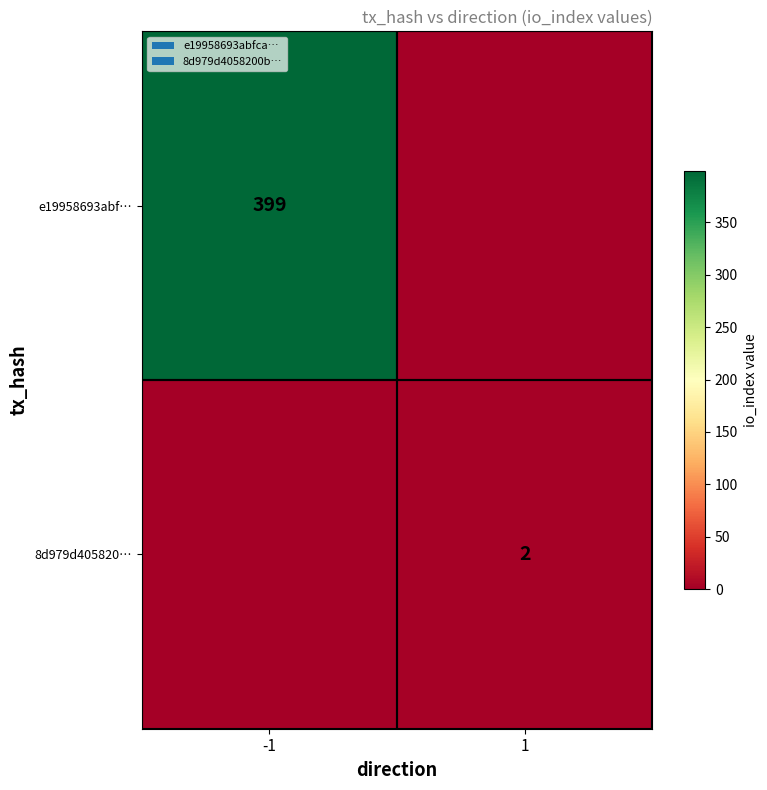

The value of 8d979d405820… at 1 is 2. True or false?

True